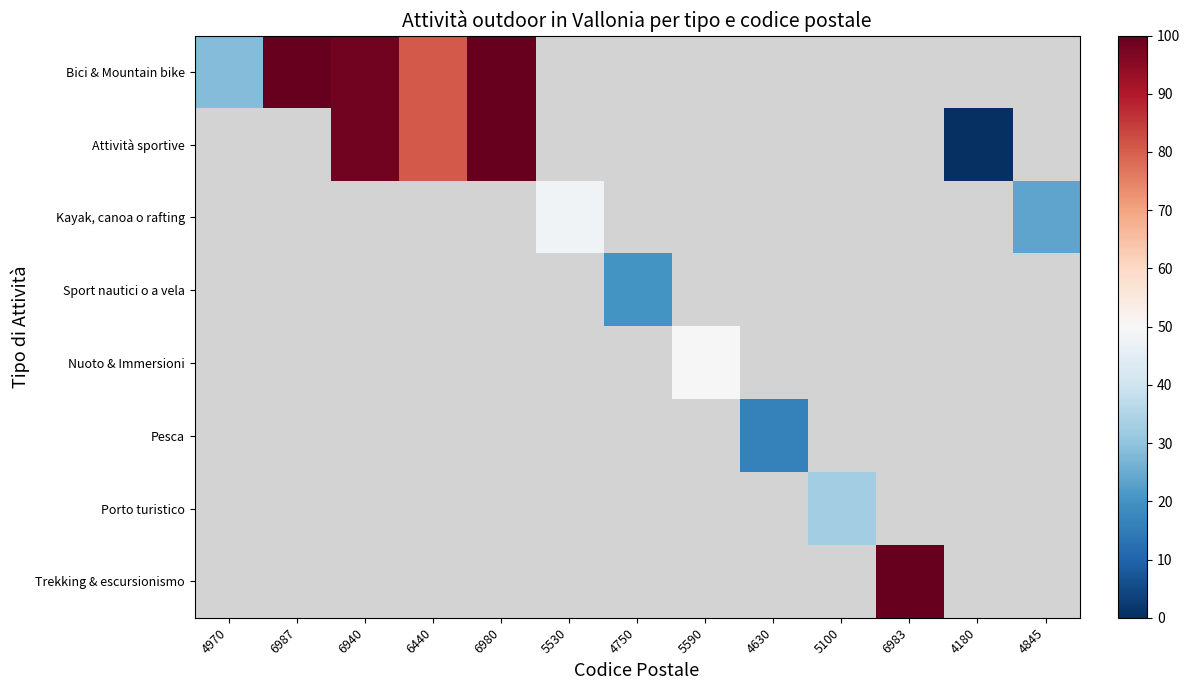

What is the maximum value shown in the chart?

100.0